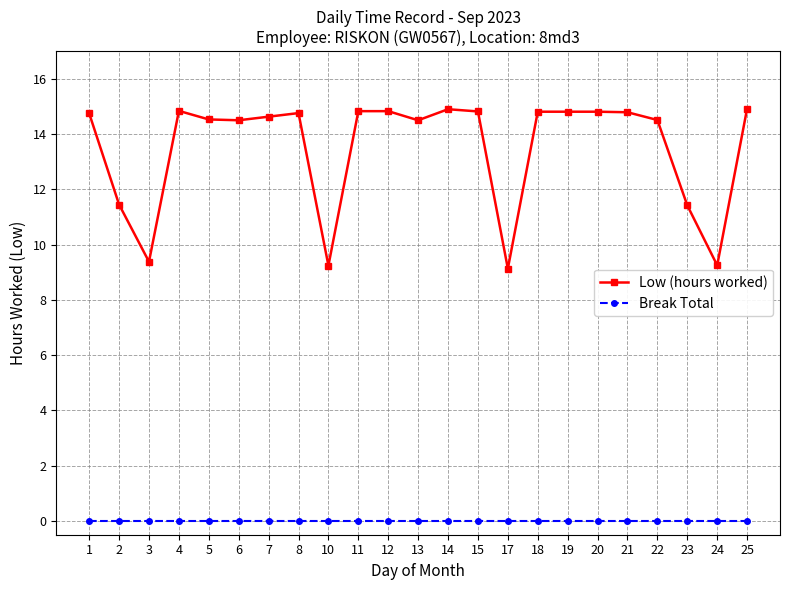

Which series has the widest spread of values?

Low (hours worked)